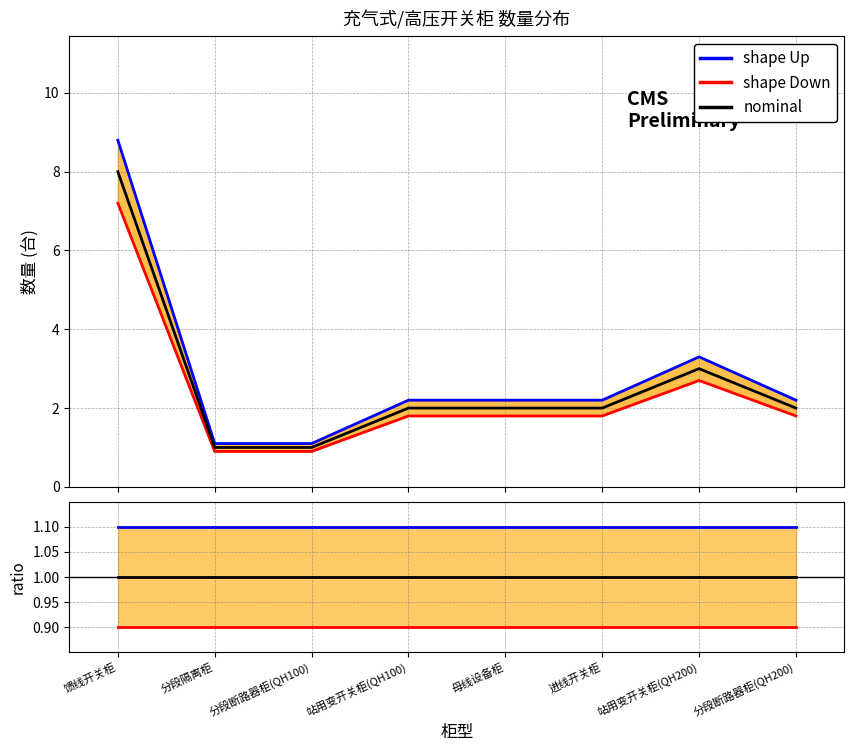

The value of shape Down at 母线设备柜 is 0.3. True or false?

False